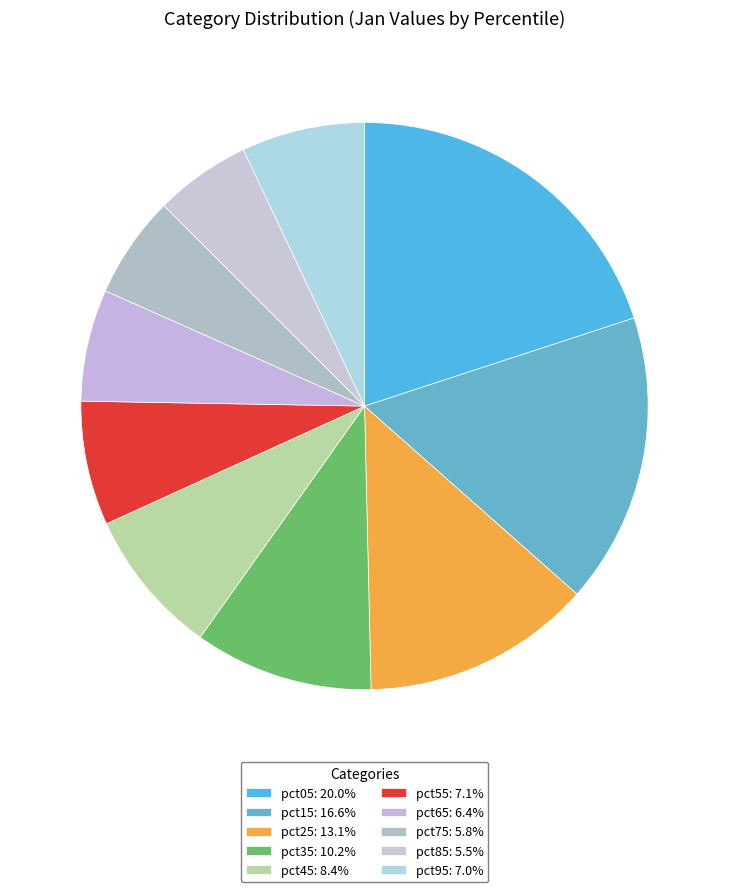

What percentage do pct05 and pct65 together represent?

26.4%